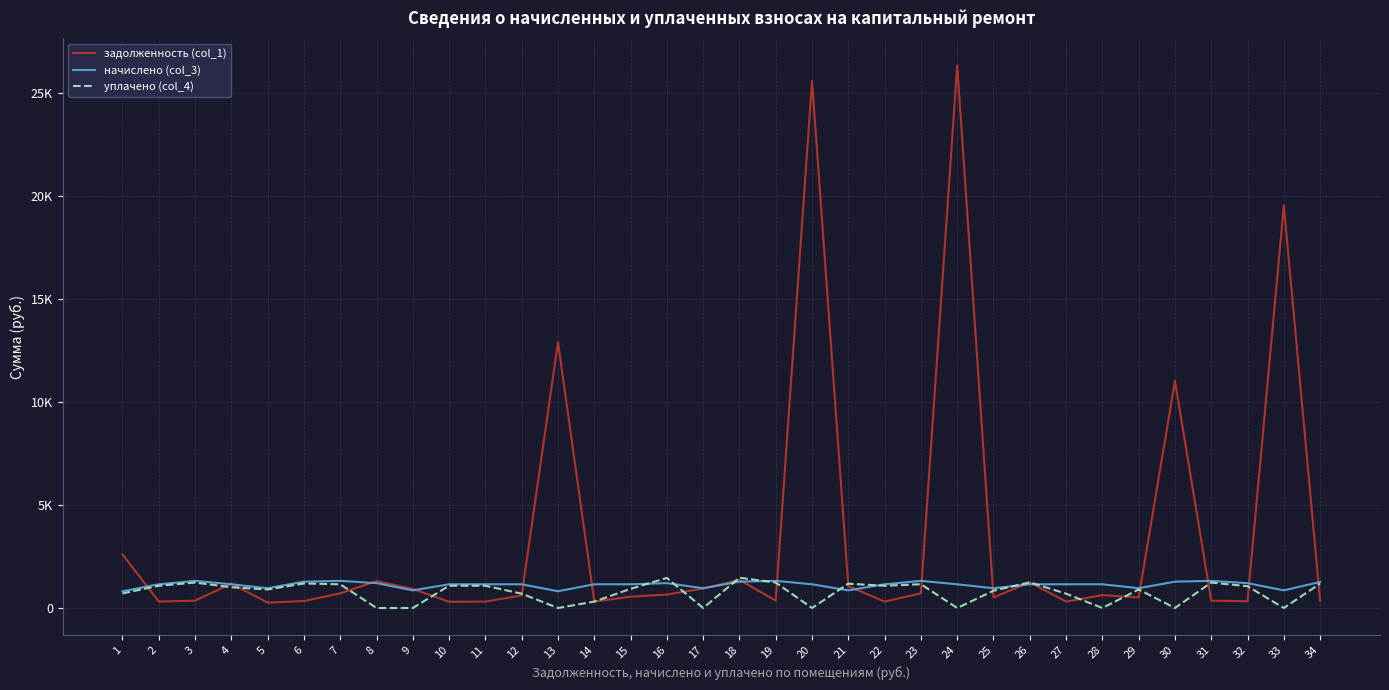

List the labels in order of уплачено (col_4) value, smallest first.

8, 9, 13, 17, 20, 24, 28, 30, 33, 14, 27, 12, 1, 25, 5, 29, 15, 4, 32, 2, 10, 11, 22, 7, 23, 21, 34, 6, 19, 31, 3, 26, 16, 18